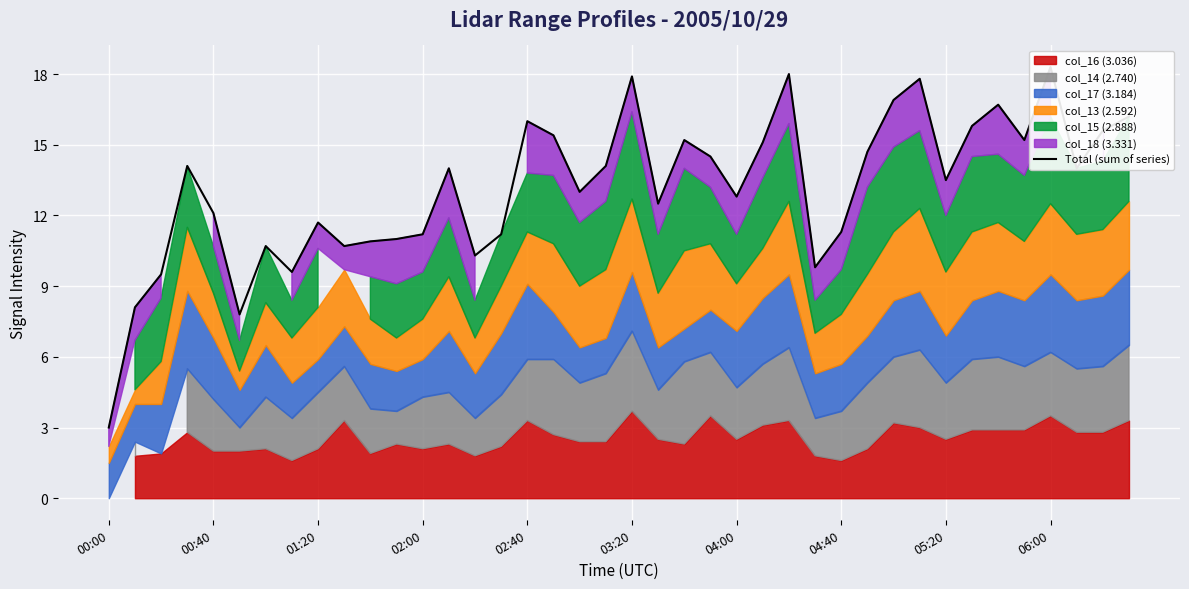

Count the number of values greater than 13.

21